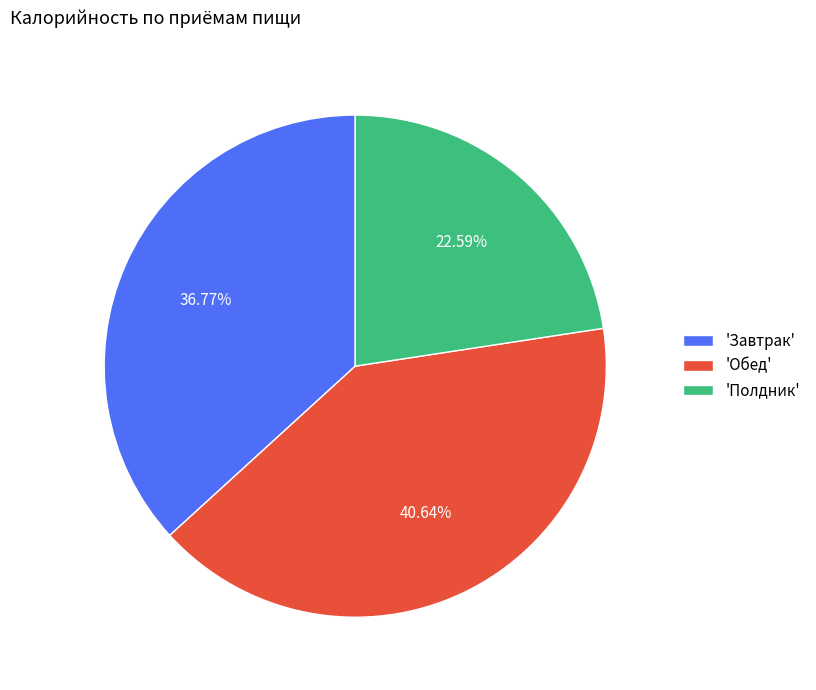

How many segments does this pie chart have?

3